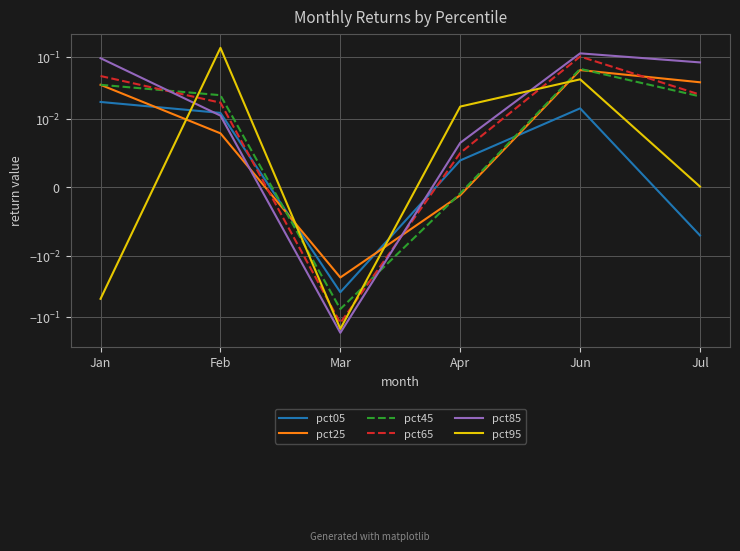

What is the maximum value for pct95?

0.1